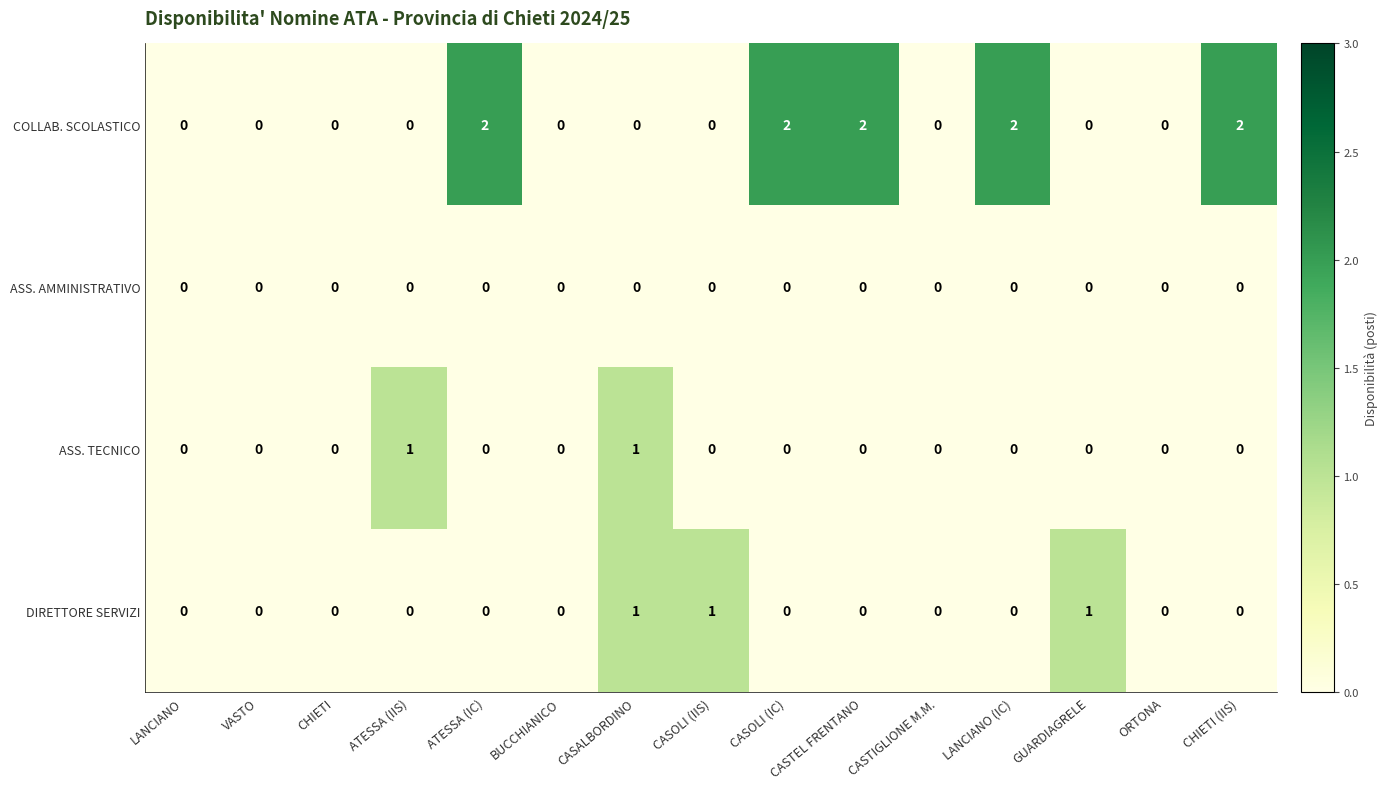

True or false: DIRETTORE SERVIZI has a value of 0 at LANCIANO (IC).

True